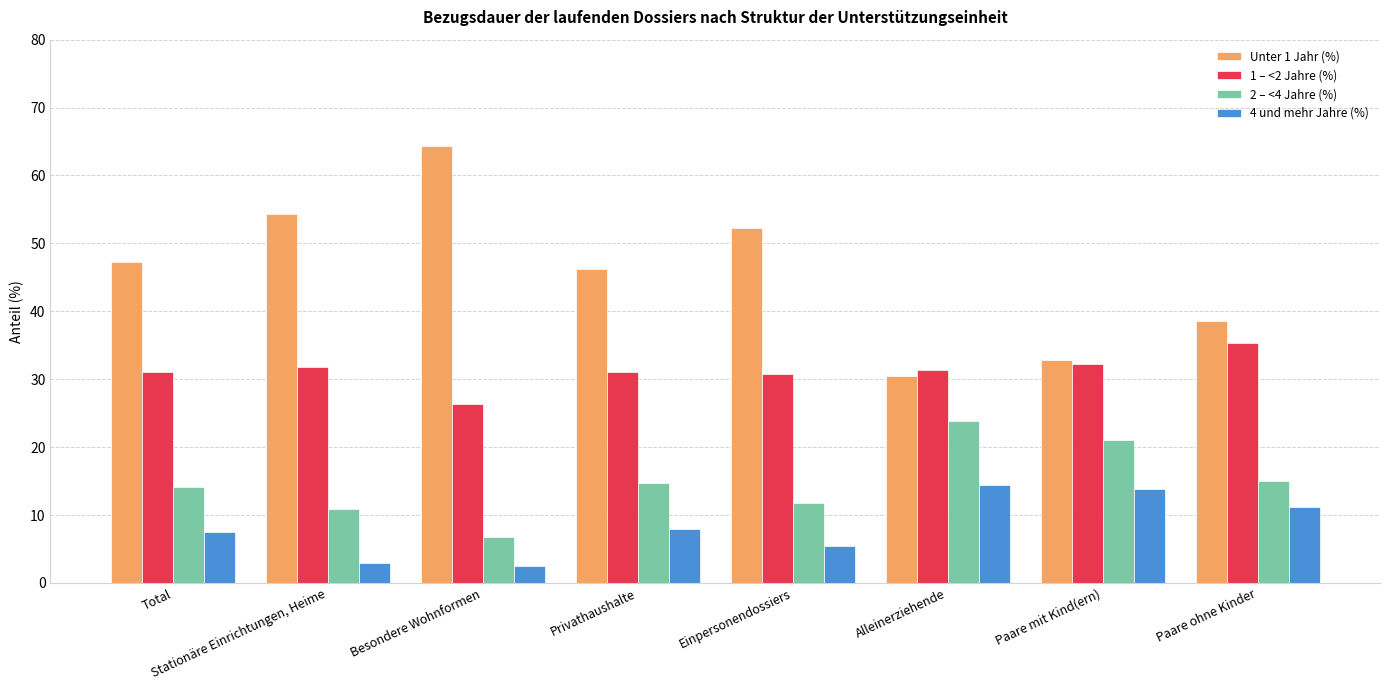

What is the average value of the 4 und mehr Jahre (%) series?

8.2